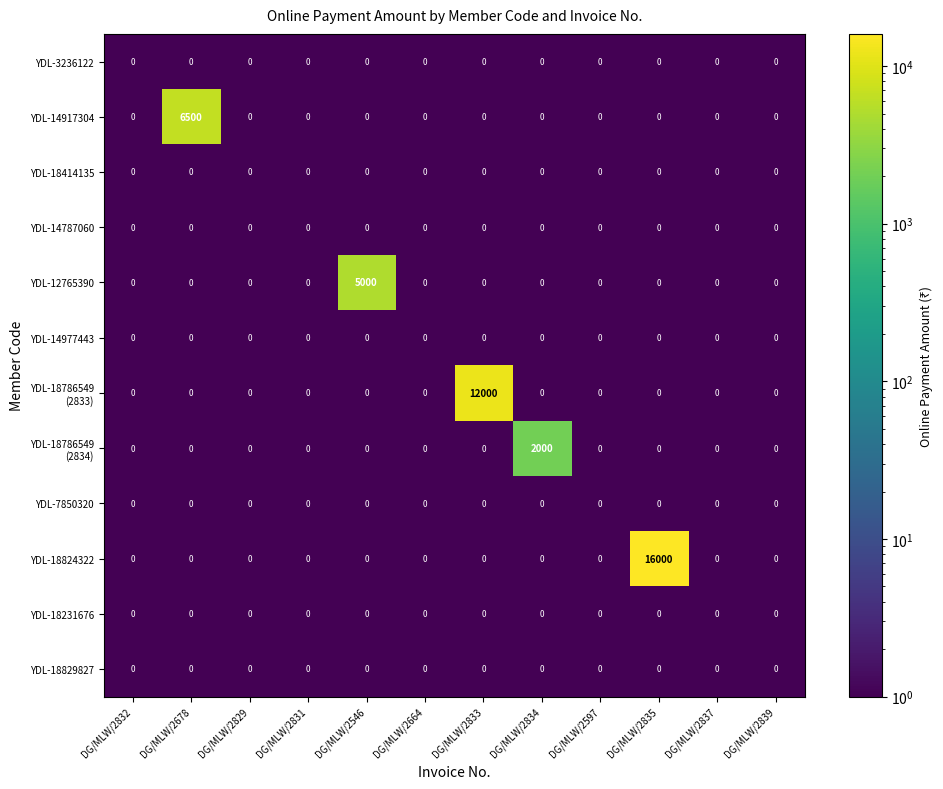

True or false: YDL-18824322 has a value of 8340 at DG/MLW/2833.

False